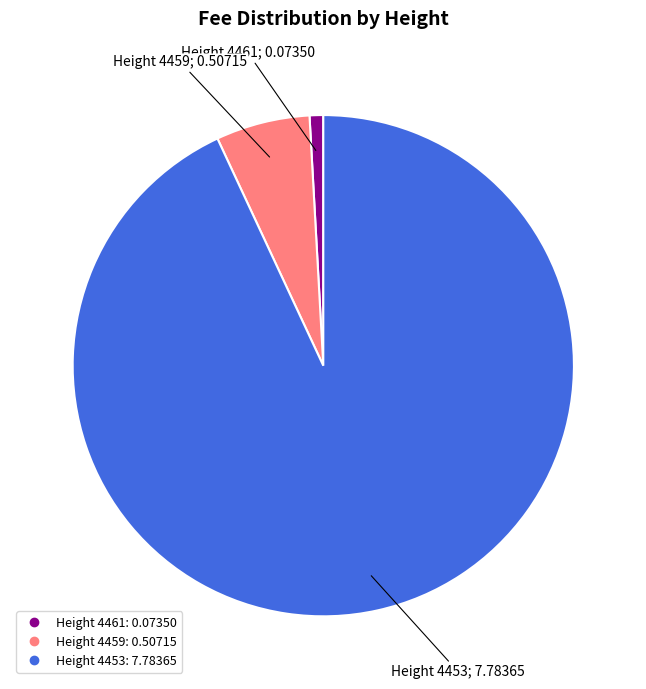

Is there any slice that represents more than half of the pie?

Yes